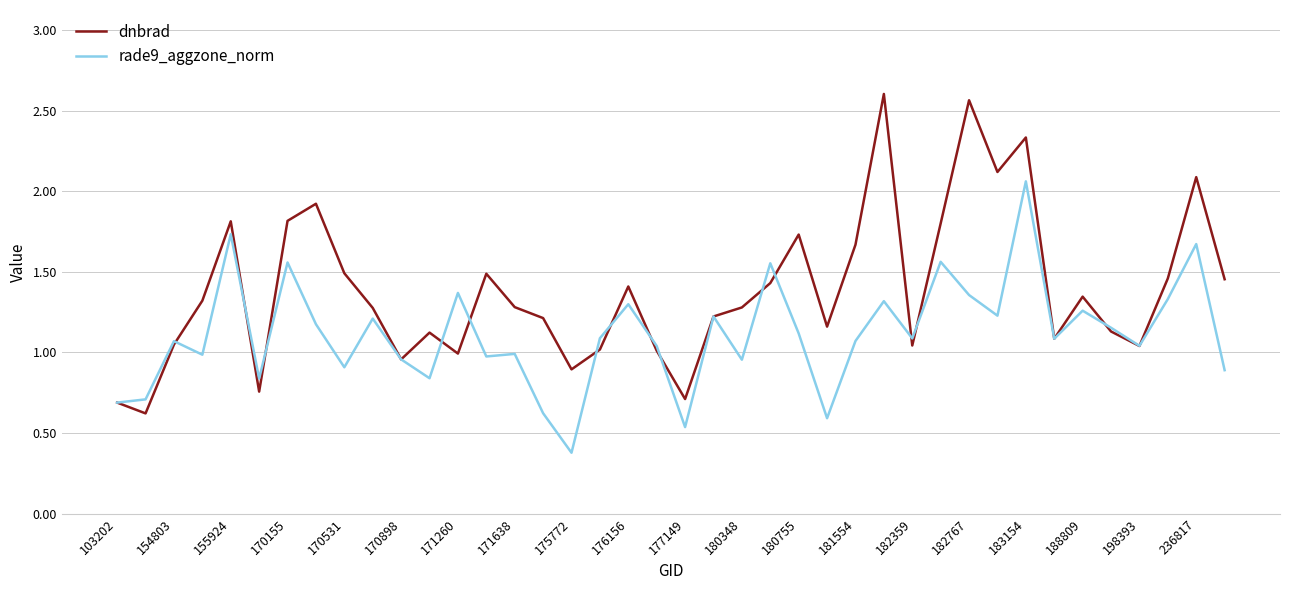

What is the minimum value shown in the chart?

0.4